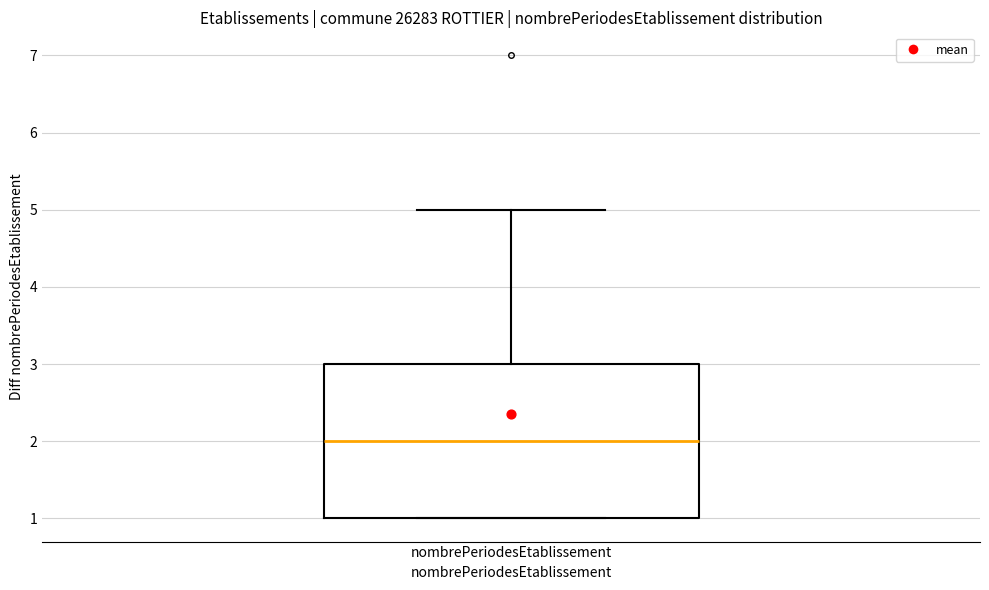

Where does the upper whisker of the box for nombrePeriodesEtablissement end on the y-axis? The values are not printed on the chart, so give them approximately, as read against the axis.

5